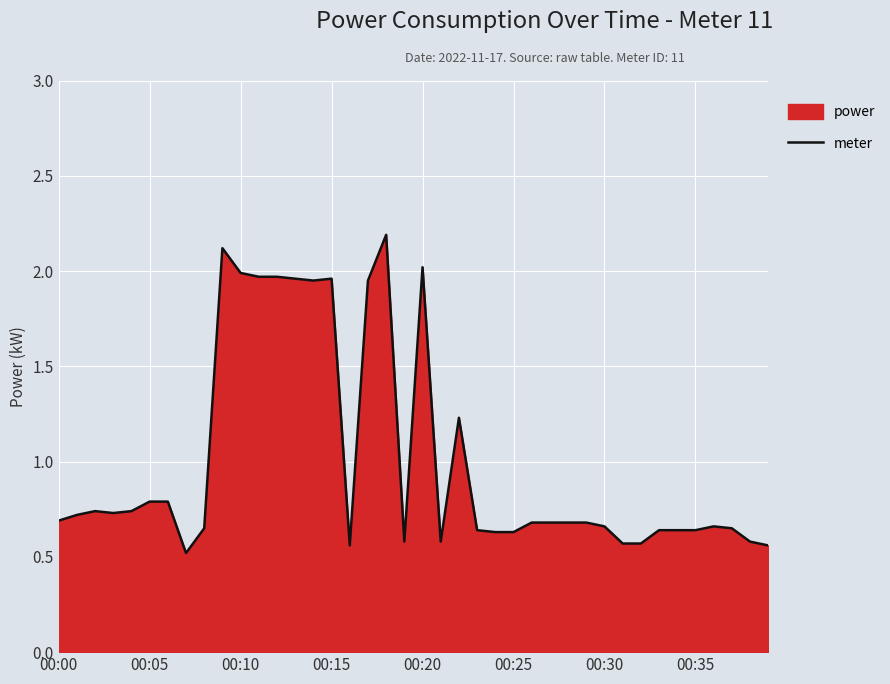

What is the smallest value displayed?

0.5